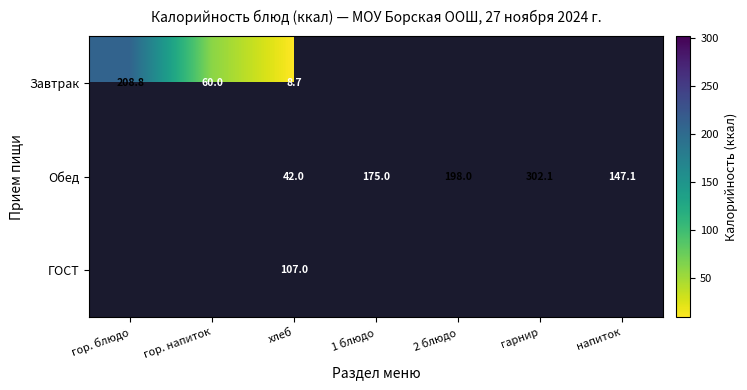

What is the difference between the Обед values at хлеб and гарнир?

260.1